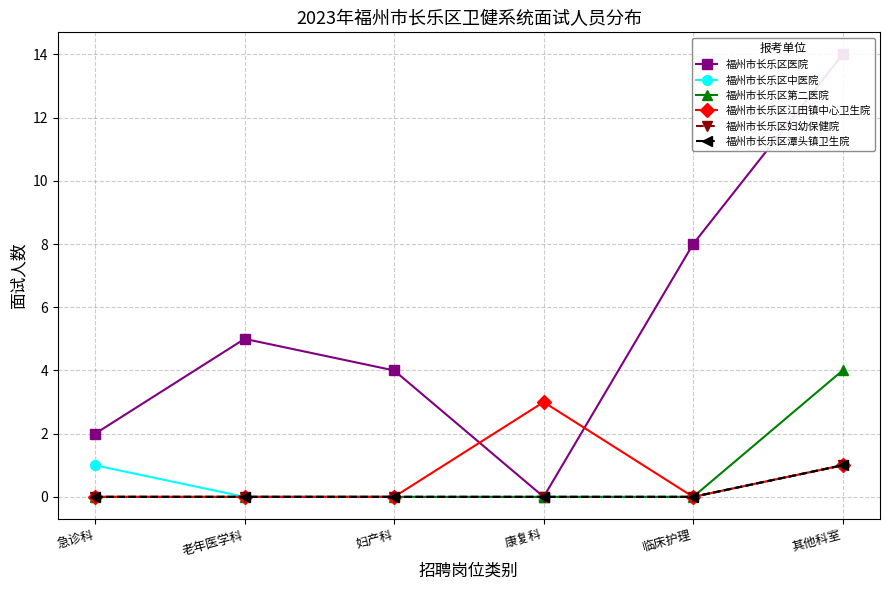

Rank the categories by 福州市长乐区医院 value from highest to lowest.

其他科室, 临床护理, 老年医学科, 妇产科, 急诊科, 康复科